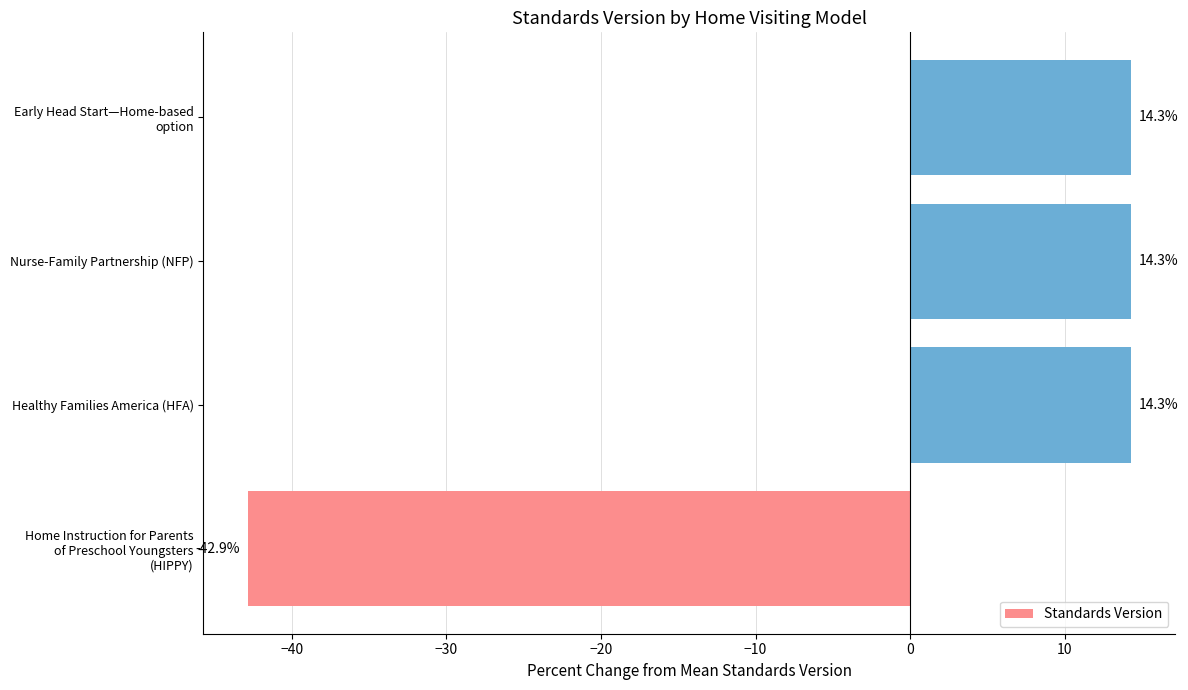

What is the greatest value displayed?

14.3